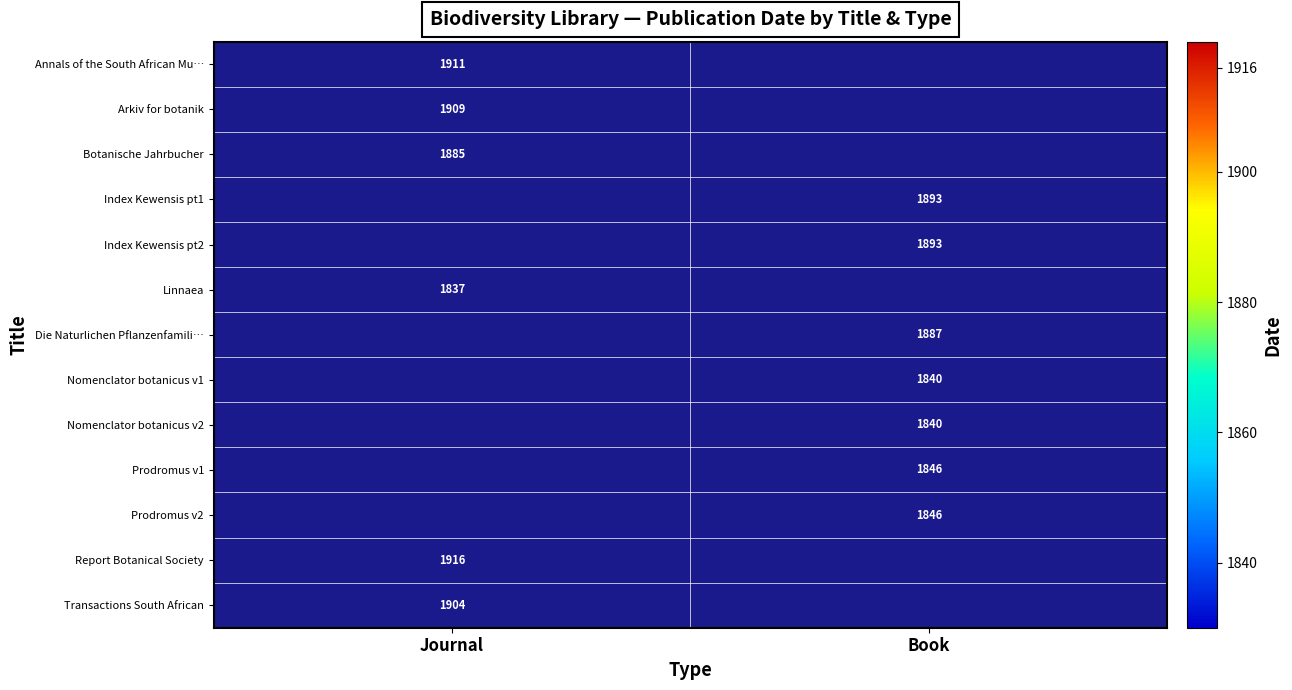

True or false: Report Botanical Society has a value of 1916 at Journal.

True